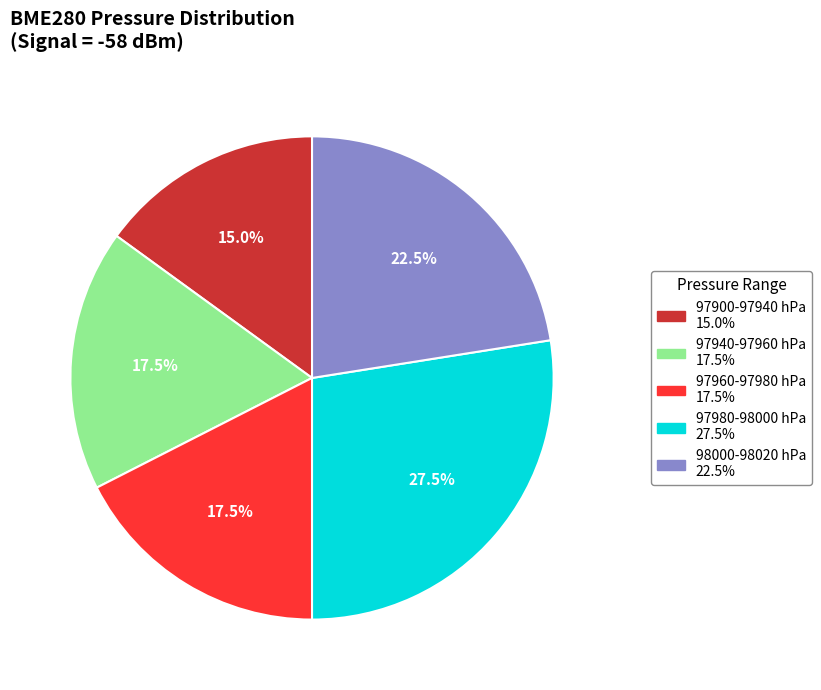

Is there any slice that represents more than half of the pie?

No